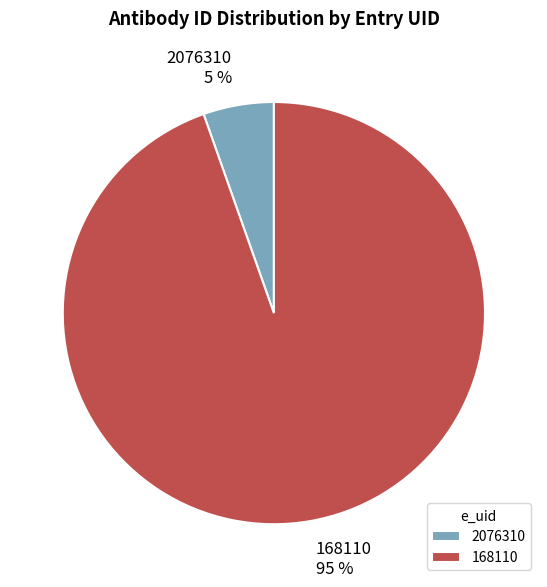

Which has a higher value, 168110 or 2076310?

168110